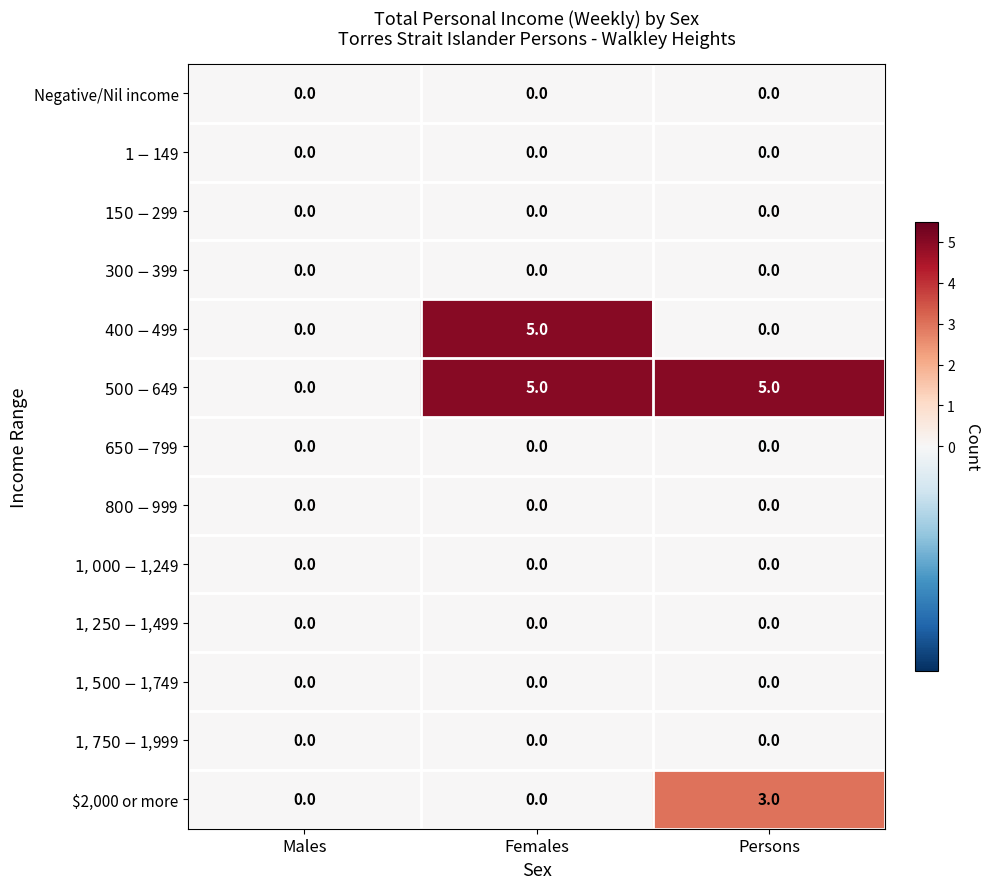

At which category is the sum across all series the highest?

Females